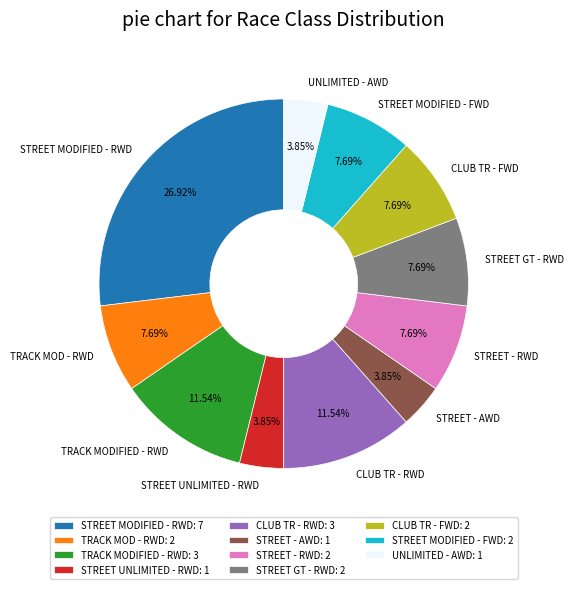

True or false: STREET MODIFIED - FWD accounts for 22% of the total.

False